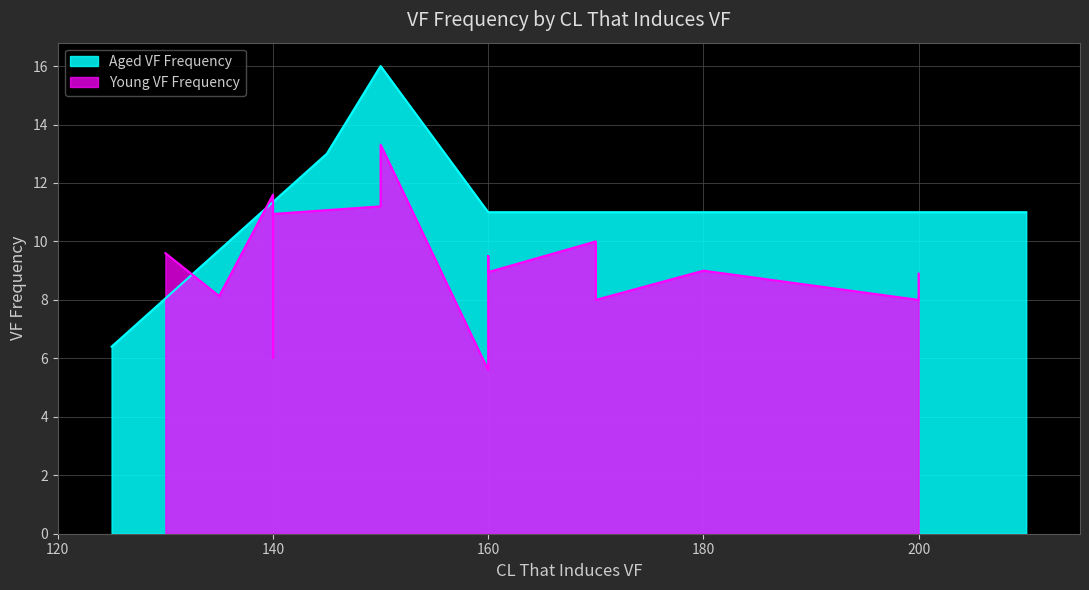

What is the average value?

11.5